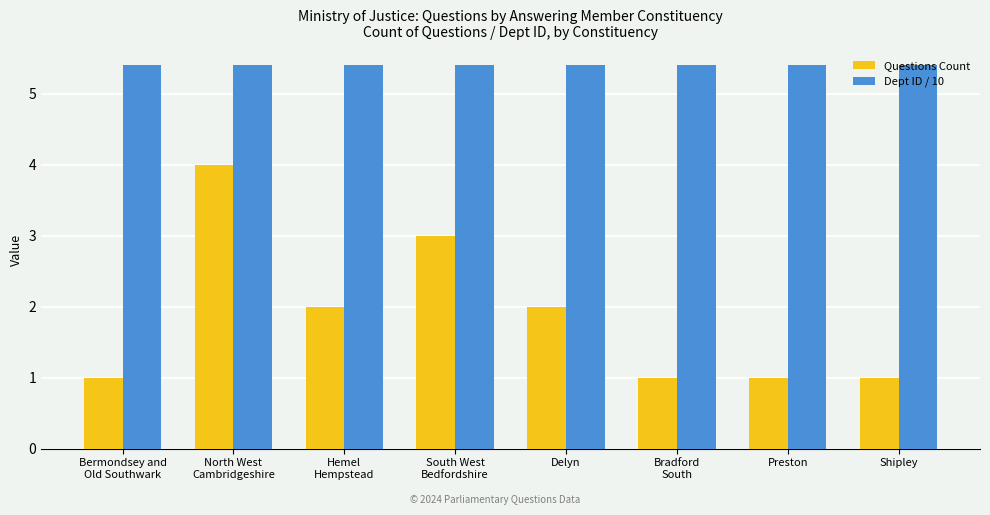

What is the average value of the Questions Count series?

1.9